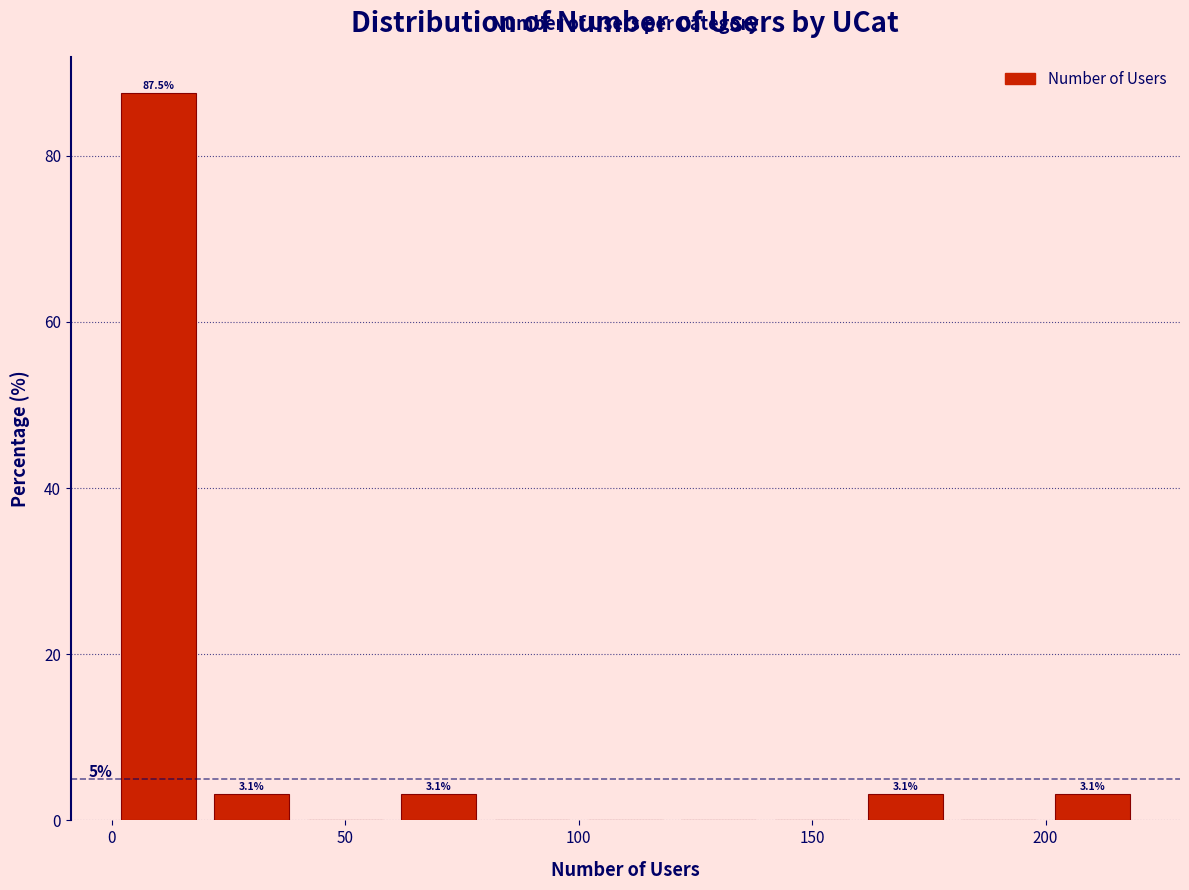

Over which range of the x-axis is the bar tallest?

0 to 20